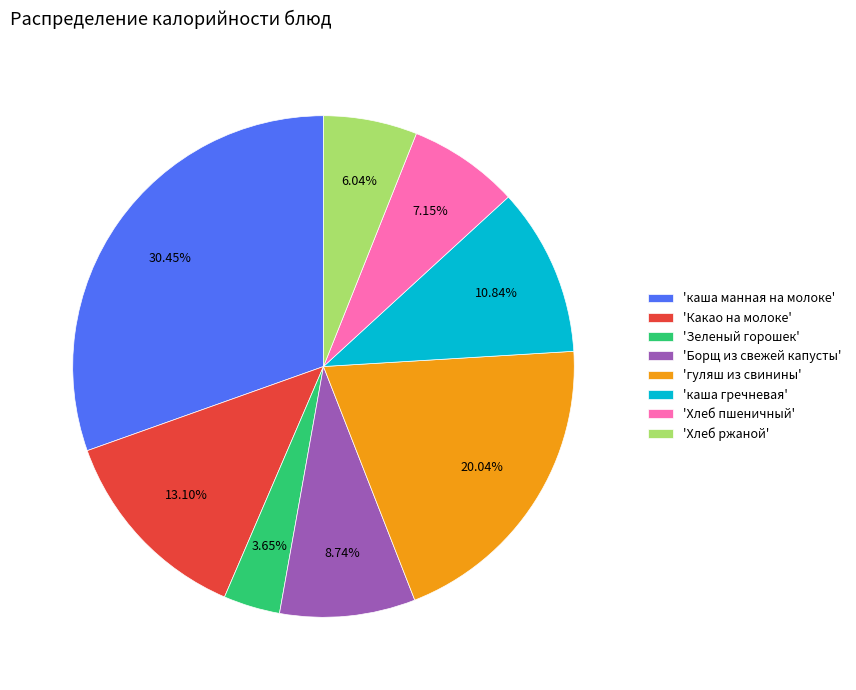

Rank the categories by value from lowest to highest.

'Зеленый горошек', 'Хлеб ржаной', 'Хлеб пшеничный', 'Борщ из свежей капусты', 'каша гречневая', 'Какао на молоке', 'гуляш из свинины', 'каша манная на молоке'